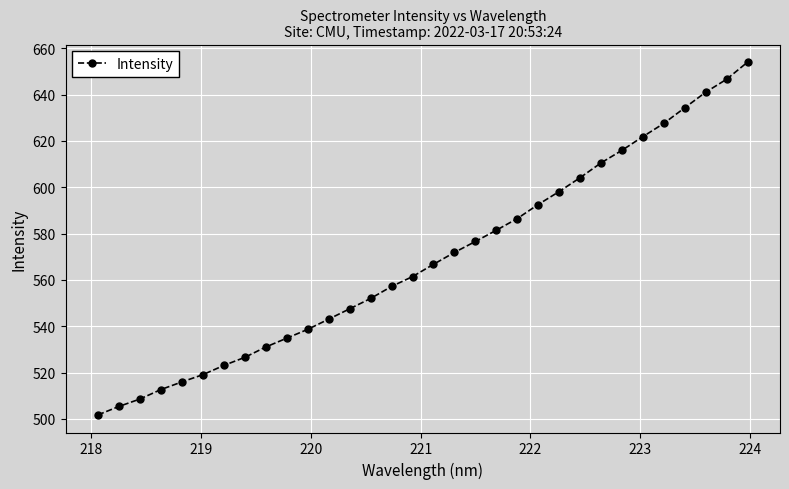

What is the greatest value displayed?

654.0